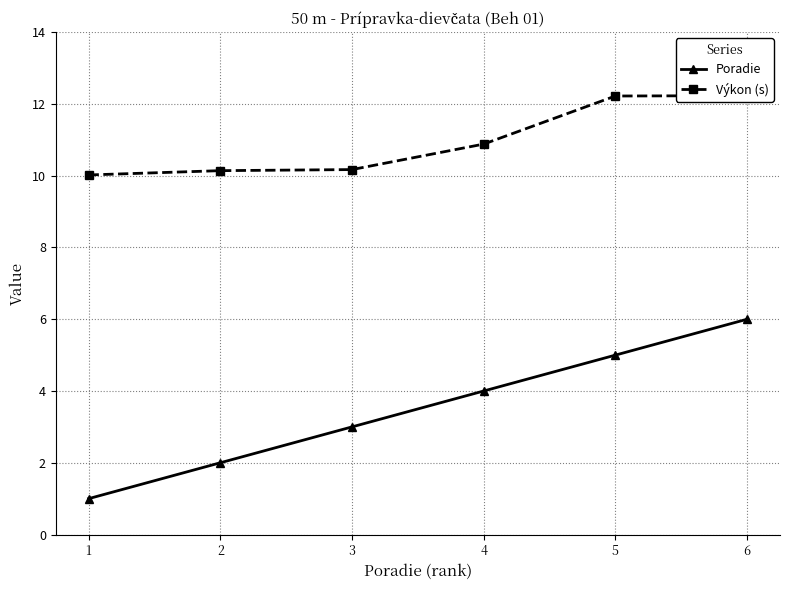

What is the value of the Poradie point at the 5th from the left?

5